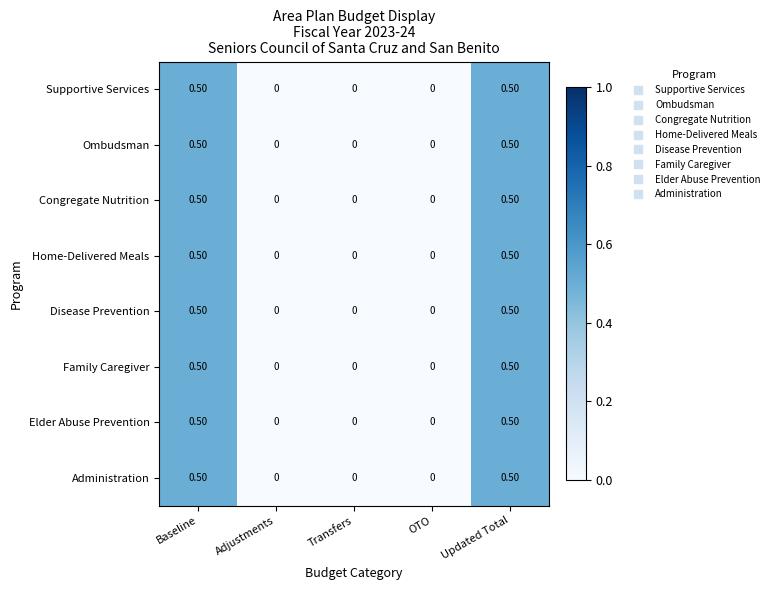

What is the total value across all series at Updated Total?

4.0